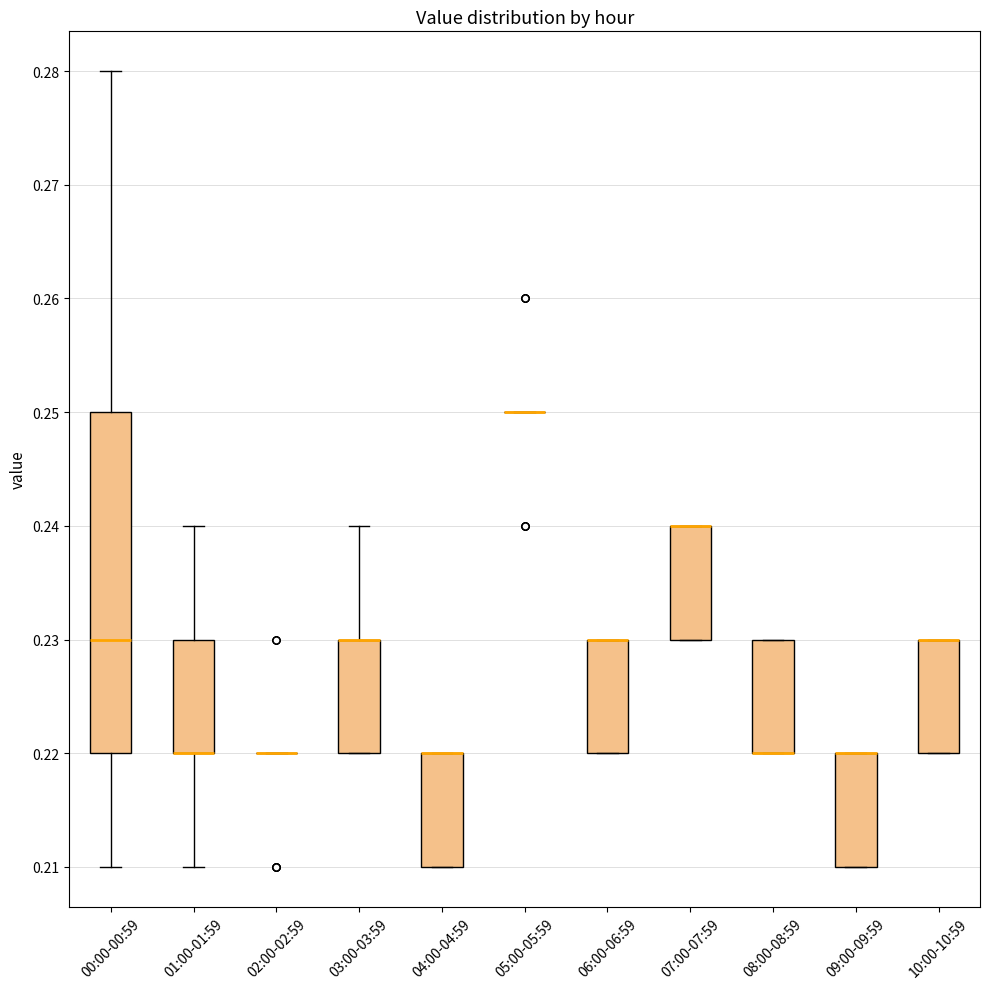

Reading left to right, transcribe this box plot: for each box, give where its median line is, the range the box spans, and where its two whiskers end, as read against the y-axis. The values are not printed on the chart, so give them approximately, as read against the axis.

00:00-00:59: median 0.23, box 0.22 to 0.25, whiskers 0.21 to 0.28
01:00-01:59: median 0.22 (drawn on the box's lower edge), box 0.22 to 0.23, whiskers 0.21 to 0.24
02:00-02:59: box collapsed to a line at 0.22, whiskers 0.22 to 0.22
03:00-03:59: median 0.23 (drawn on the box's upper edge), box 0.22 to 0.23, whiskers 0.22 to 0.24
04:00-04:59: median 0.22 (drawn on the box's upper edge), box 0.21 to 0.22, whiskers 0.21 to 0.22
05:00-05:59: box collapsed to a line at 0.25, whiskers 0.25 to 0.25
06:00-06:59: median 0.23 (drawn on the box's upper edge), box 0.22 to 0.23, whiskers 0.22 to 0.23
07:00-07:59: median 0.24 (drawn on the box's upper edge), box 0.23 to 0.24, whiskers 0.23 to 0.24
08:00-08:59: median 0.22 (drawn on the box's lower edge), box 0.22 to 0.23, whiskers 0.22 to 0.23
09:00-09:59: median 0.22 (drawn on the box's upper edge), box 0.21 to 0.22, whiskers 0.21 to 0.22
10:00-10:59: median 0.23 (drawn on the box's upper edge), box 0.22 to 0.23, whiskers 0.22 to 0.23